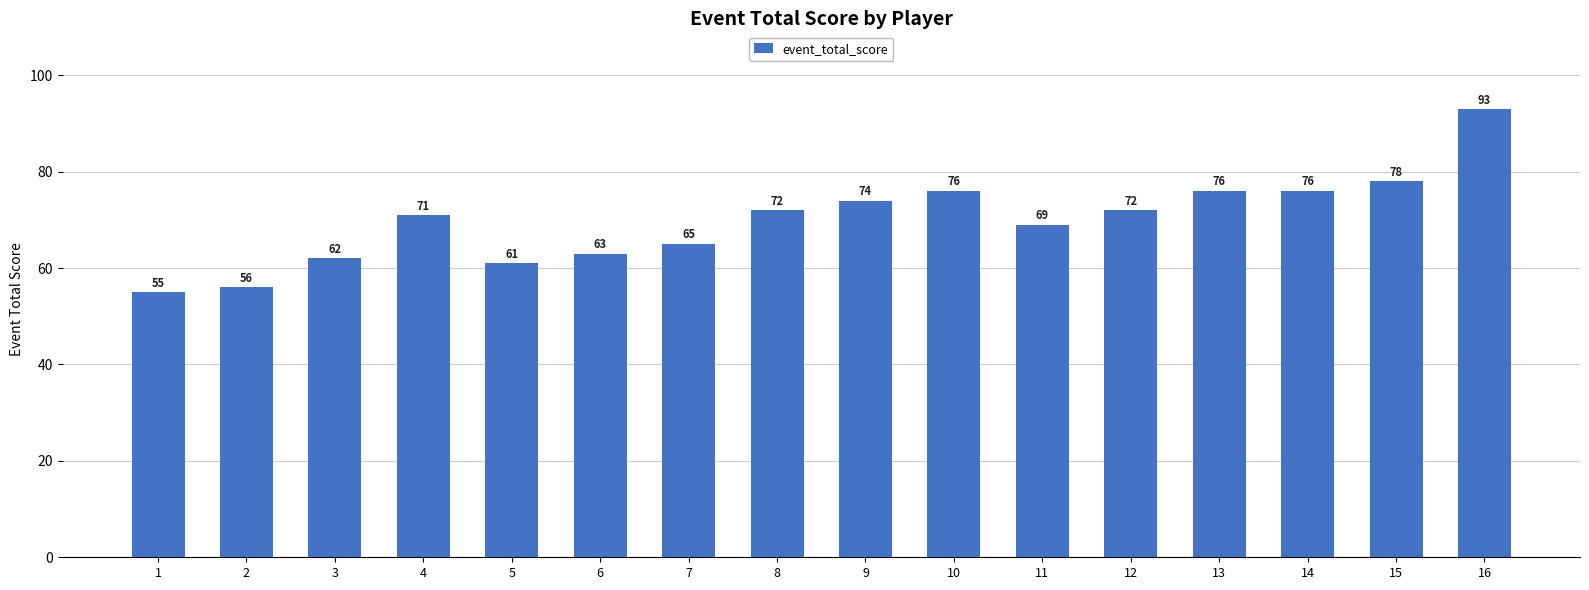

Reading right to left, list all the values displayed in this chart.

93	78	76	76	72	69	76	74	72	65	63	61	71	62	56	55